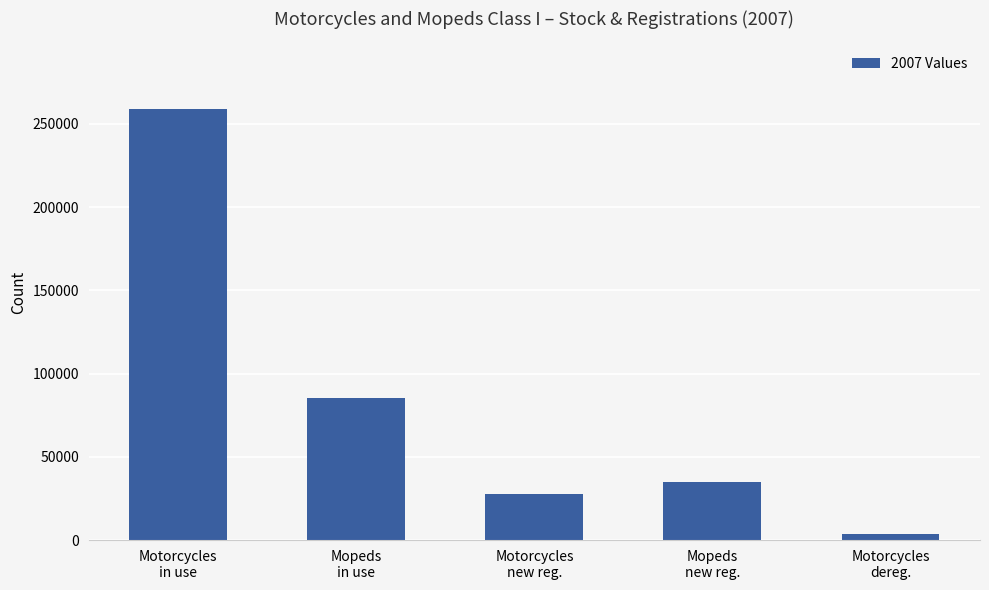

What is the sum of all values?

410847